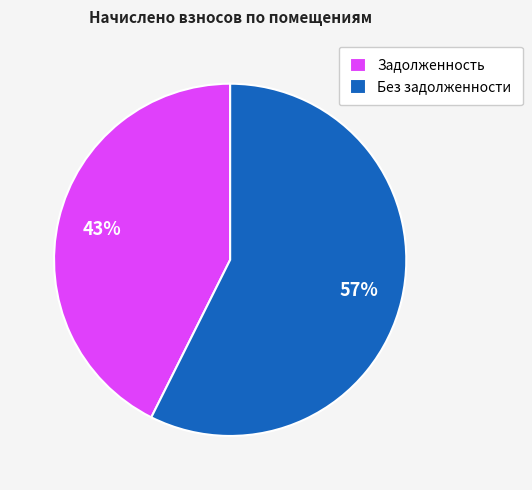

Count the number of slices in the pie.

2